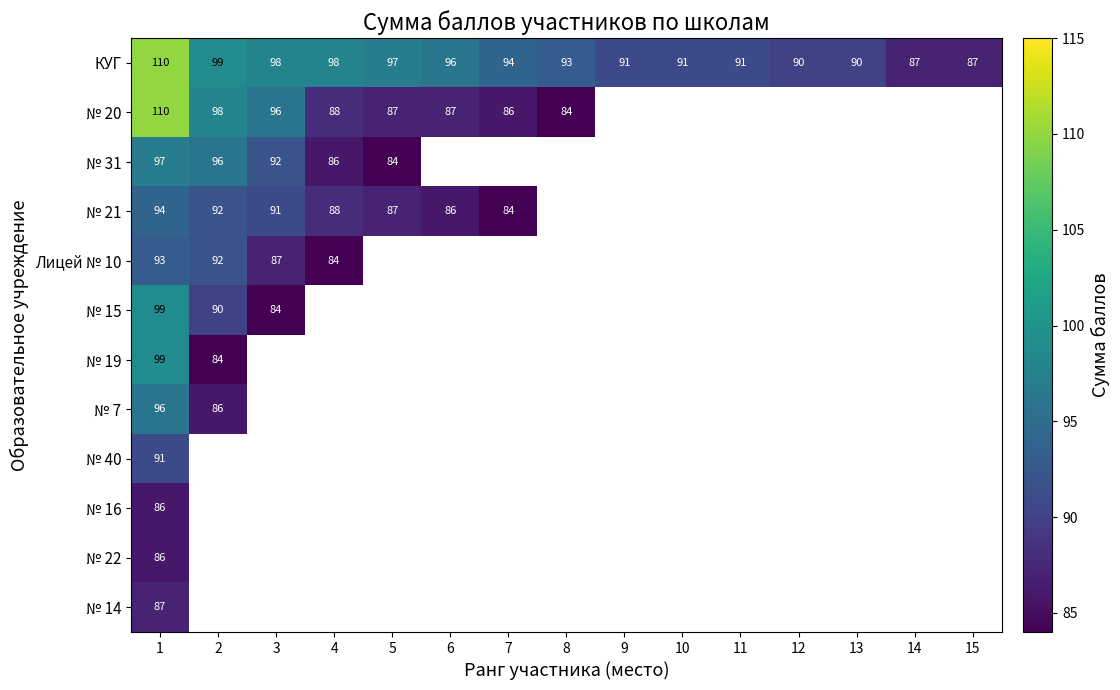

The КУГ series shows 110 at 1. True or false?

True